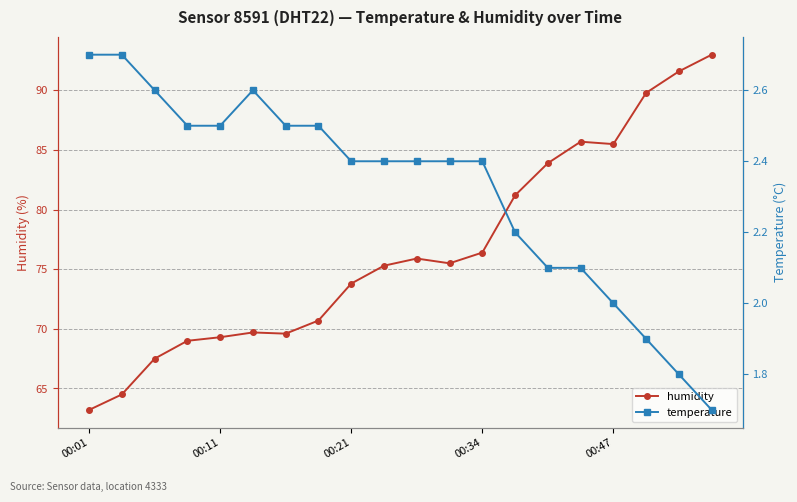

Is it true that humidity equals 104.8 at 00:11?

False